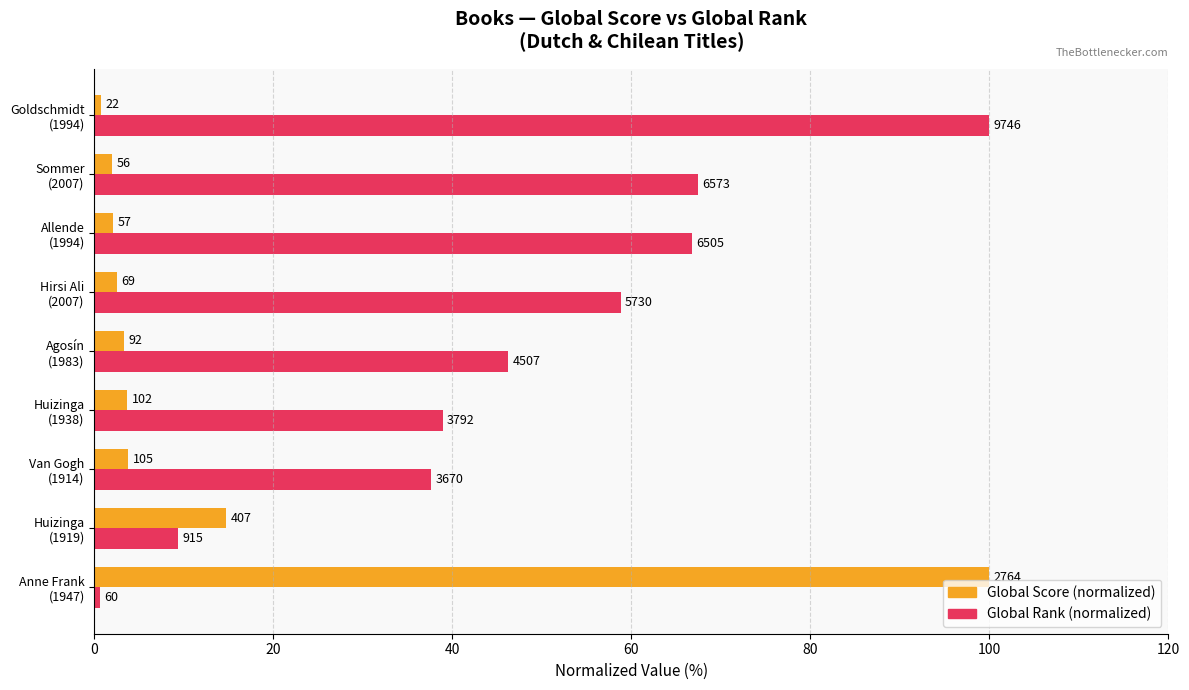

What is the minimum value shown in the chart?

0.6